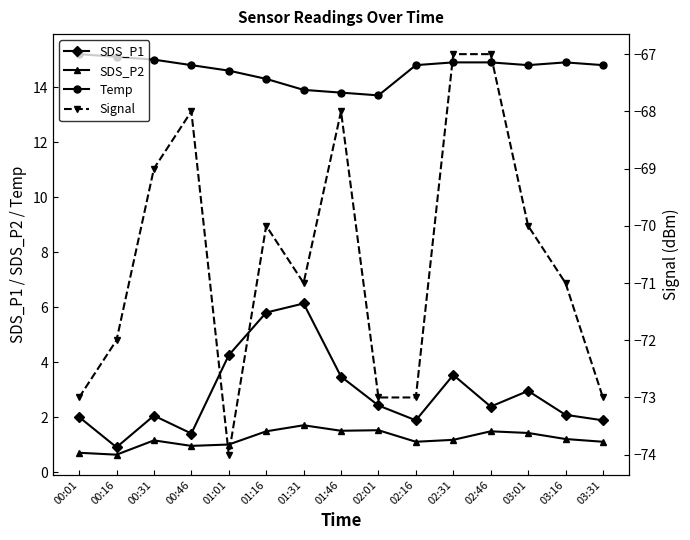

True or false: SDS_P1 and Temp cross at least once.

False